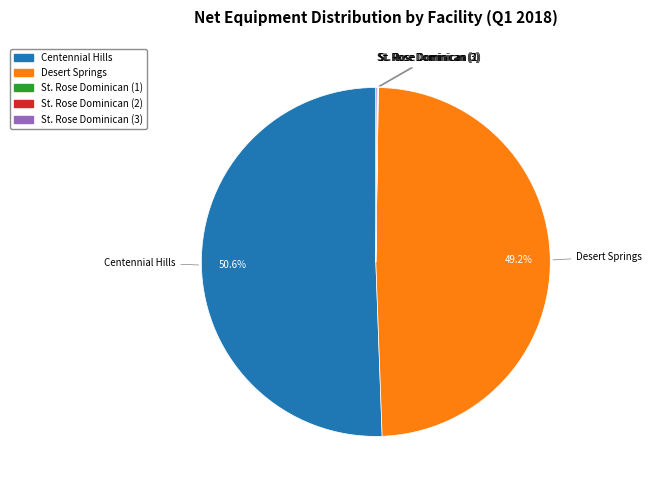

What is the largest slice in the pie chart?

Centennial Hills